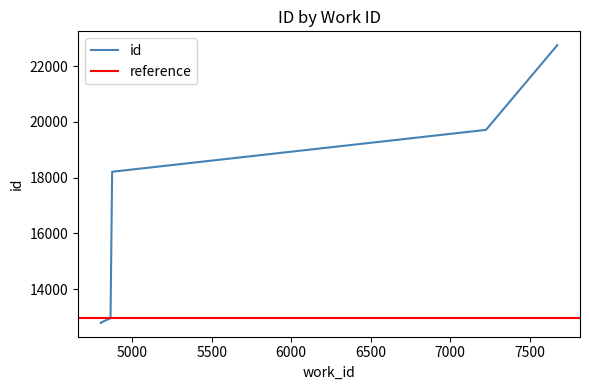

What is the change in value from 4802 to 7674?

+9956